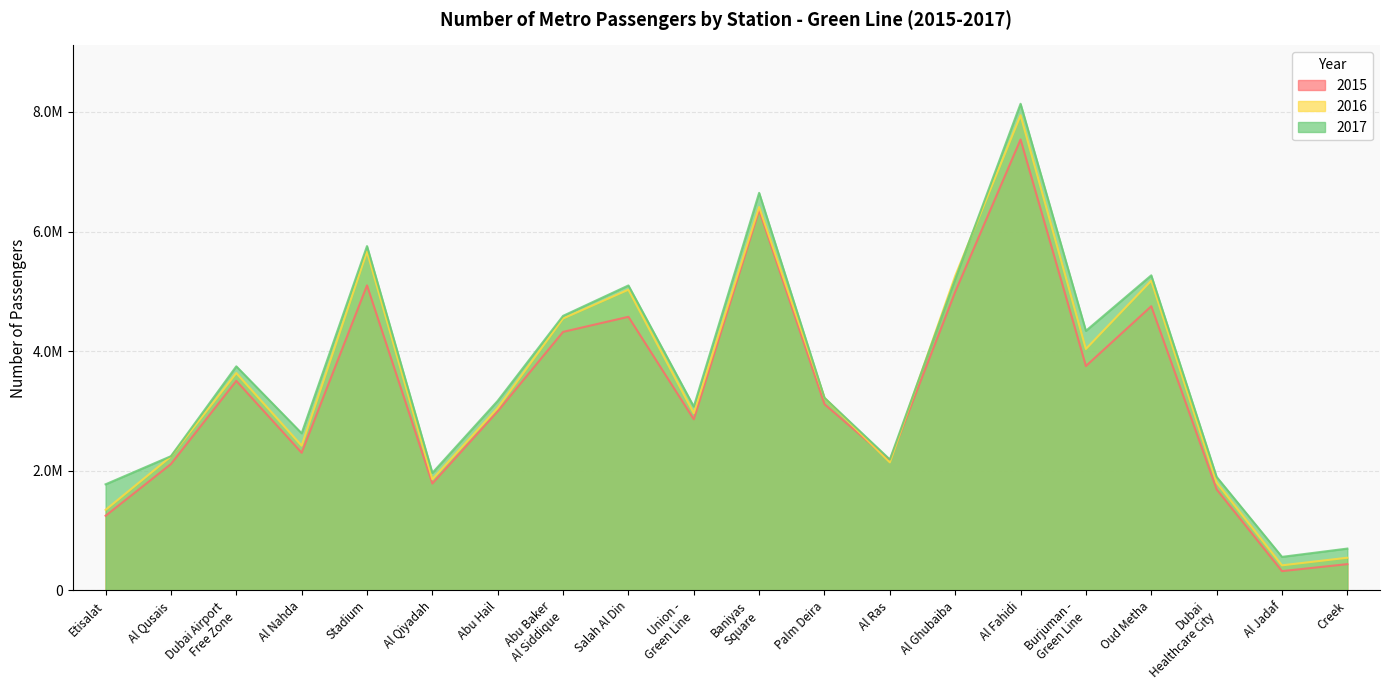

The 2017 series shows 8955294 at Stadium. True or false?

False